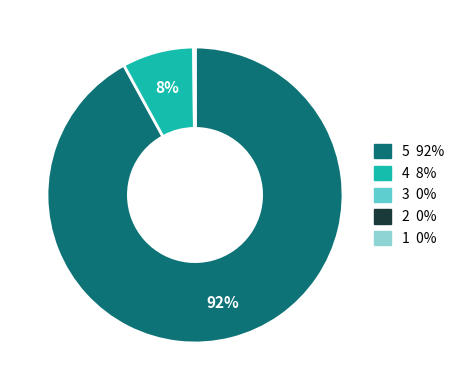

To the nearest percent, what is the difference between the largest and smallest slice percentages?

92%